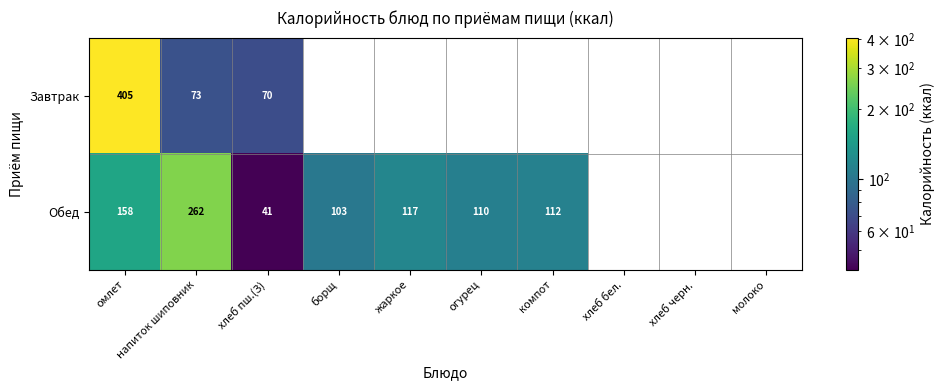

Which series has the widest spread of values?

Завтрак